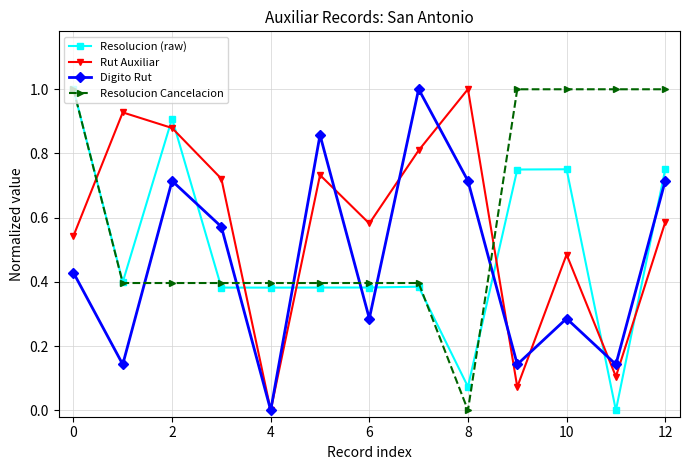

After their last crossing, which series has the higher values: Rut Auxiliar or Resolucion Cancelacion?

Resolucion Cancelacion